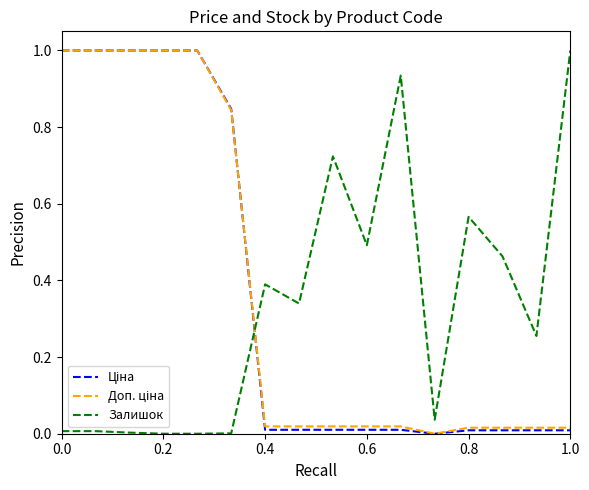

What is the maximum value shown in the chart?

1.0